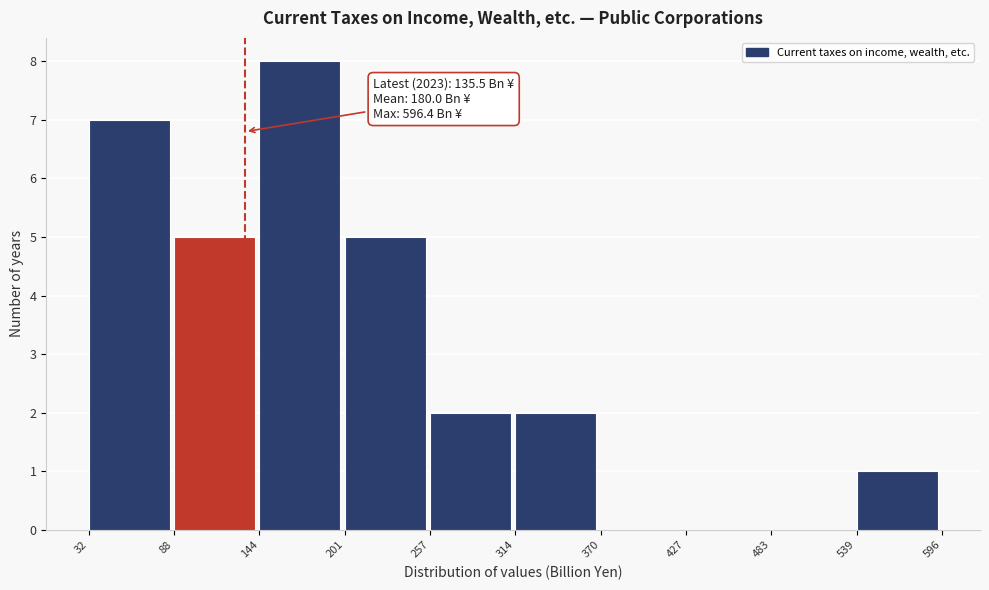

Which range on the x-axis has the tallest bar?

144 to 201